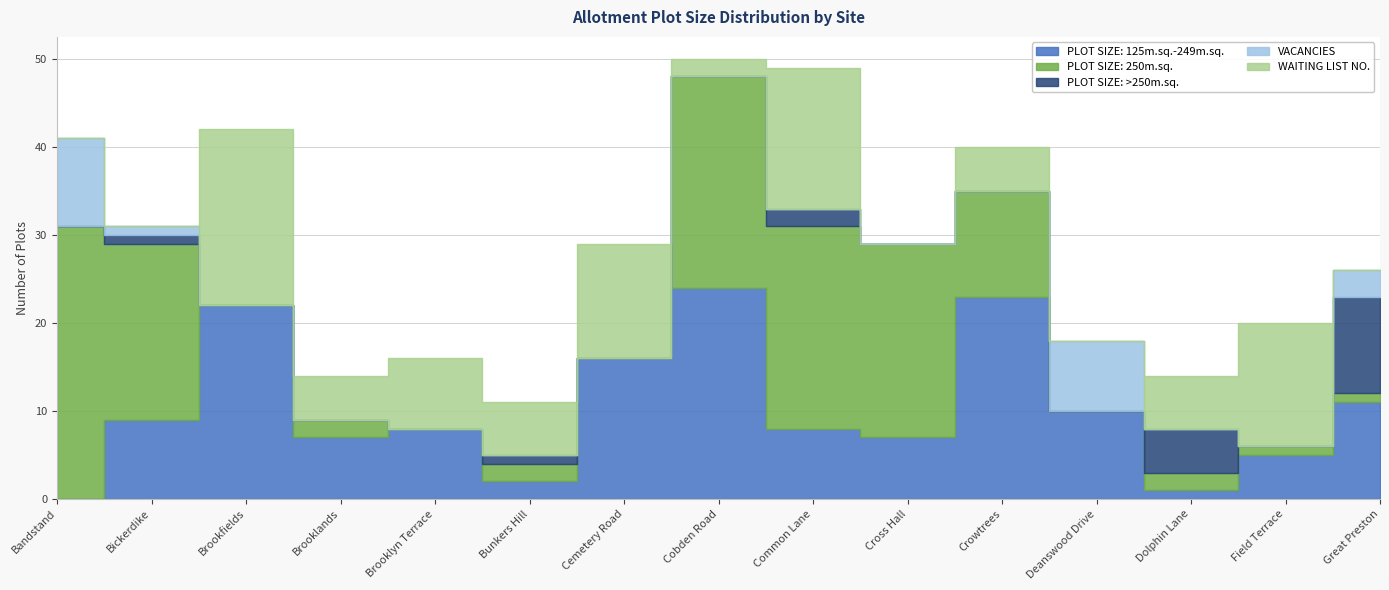

What is the spread (max minus min) of values at Cobden Road?

24